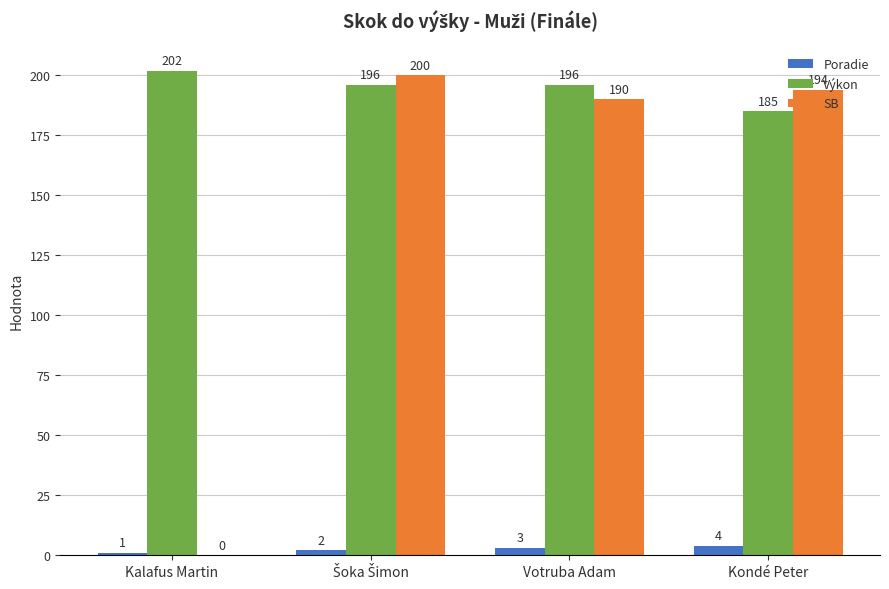

Which category has the highest value in the Výkon series?

Kalafus Martin